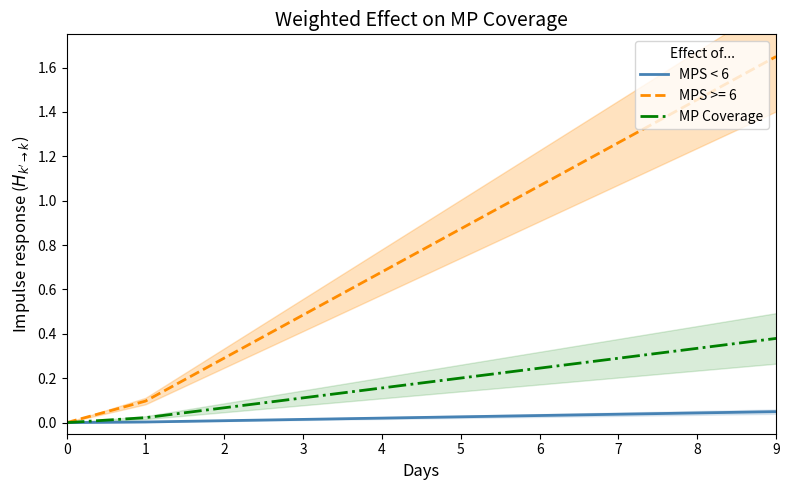

What is the greatest value displayed?

0.4